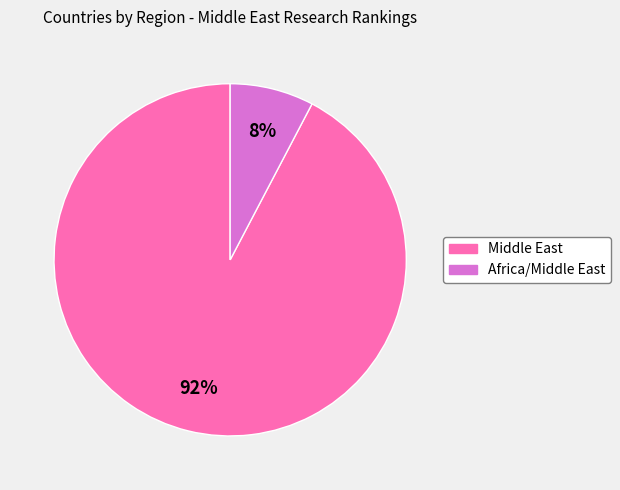

Does any single category account for the majority?

Yes